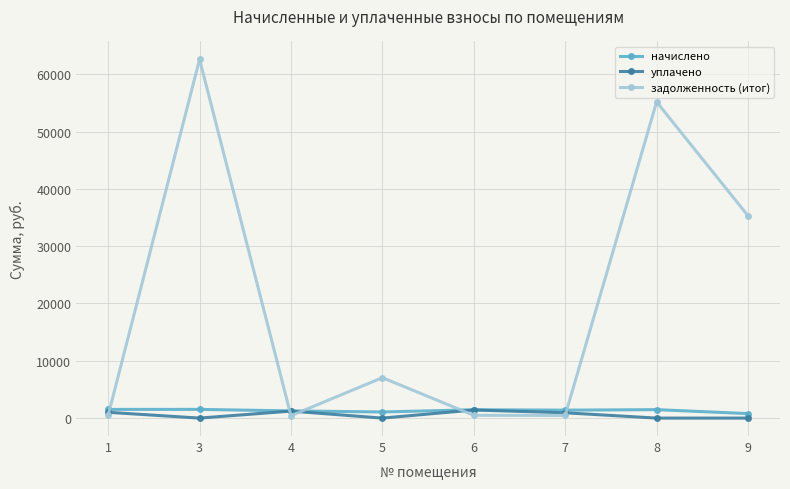

Which series has the largest range (max minus min)?

задолженность (итог)